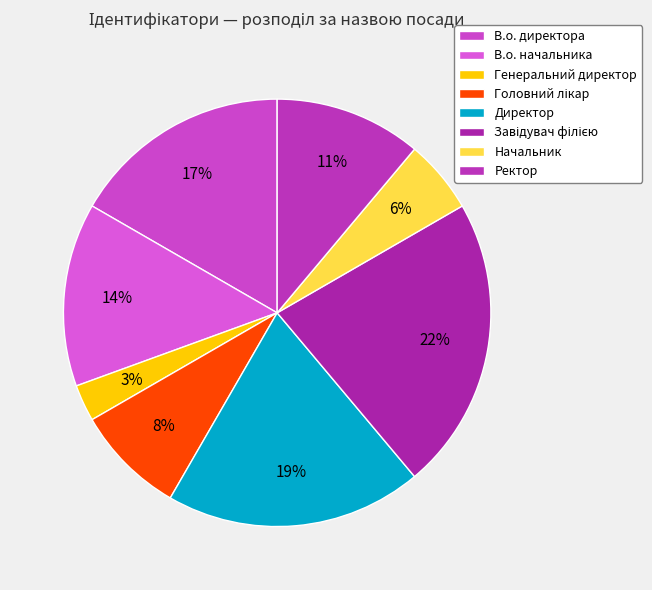

Rank the categories by value from highest to lowest.

Завідувач філією, Директор, В.о. директора, В.о. начальника, Ректор, Головний лікар, Начальник, Генеральний директор